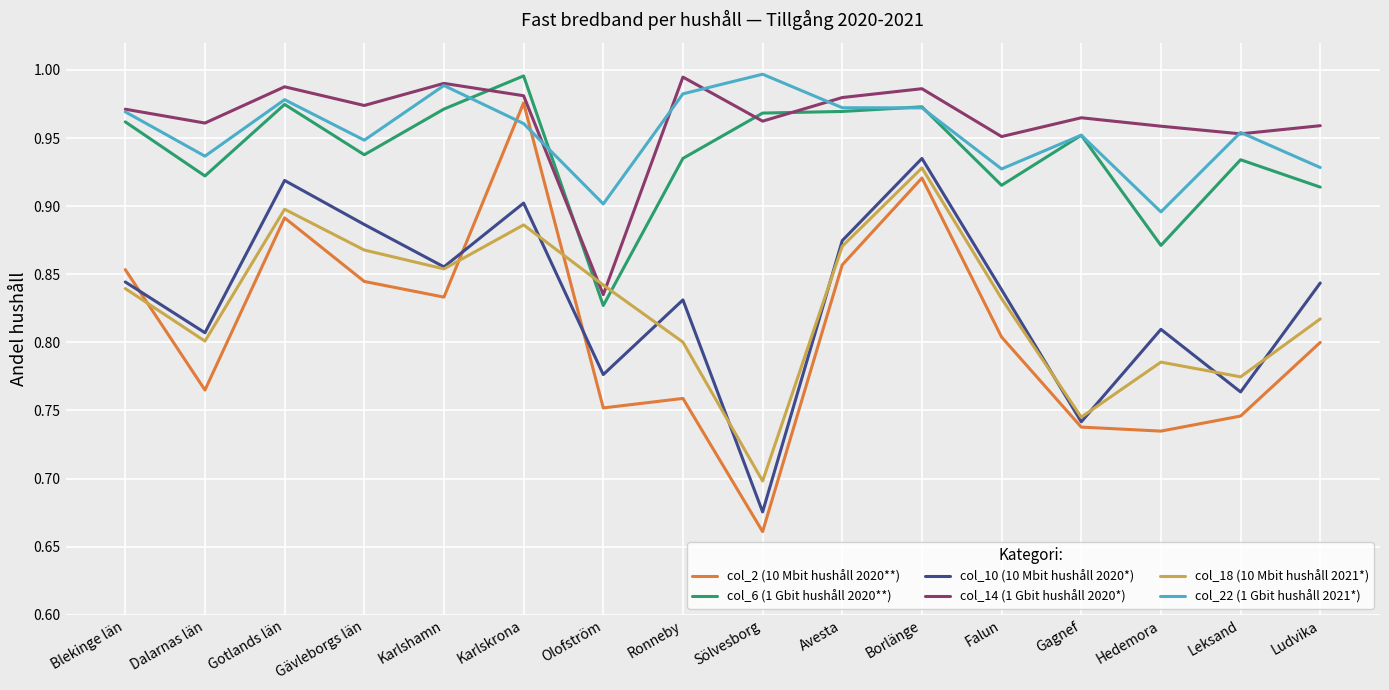

What is the difference between the maximum and minimum values in the col_22 (1 Gbit hushåll 2021*) series?

0.1